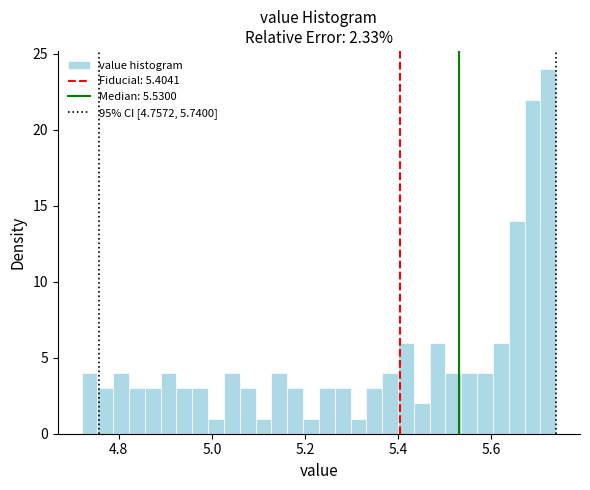

Read against the x-axis, roughly where is the centre of the tallest bar?

5.72